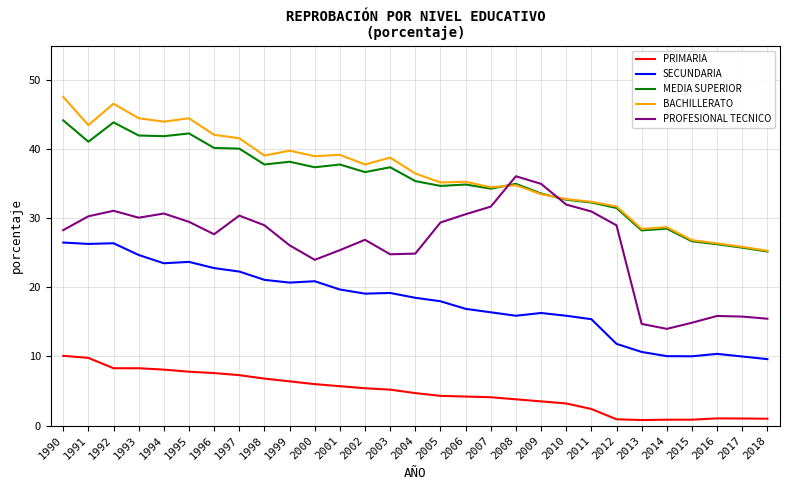

Count the number of data series in this chart.

5